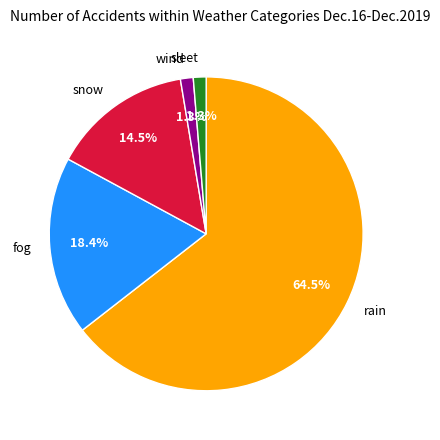

What is the majority slice?

rain